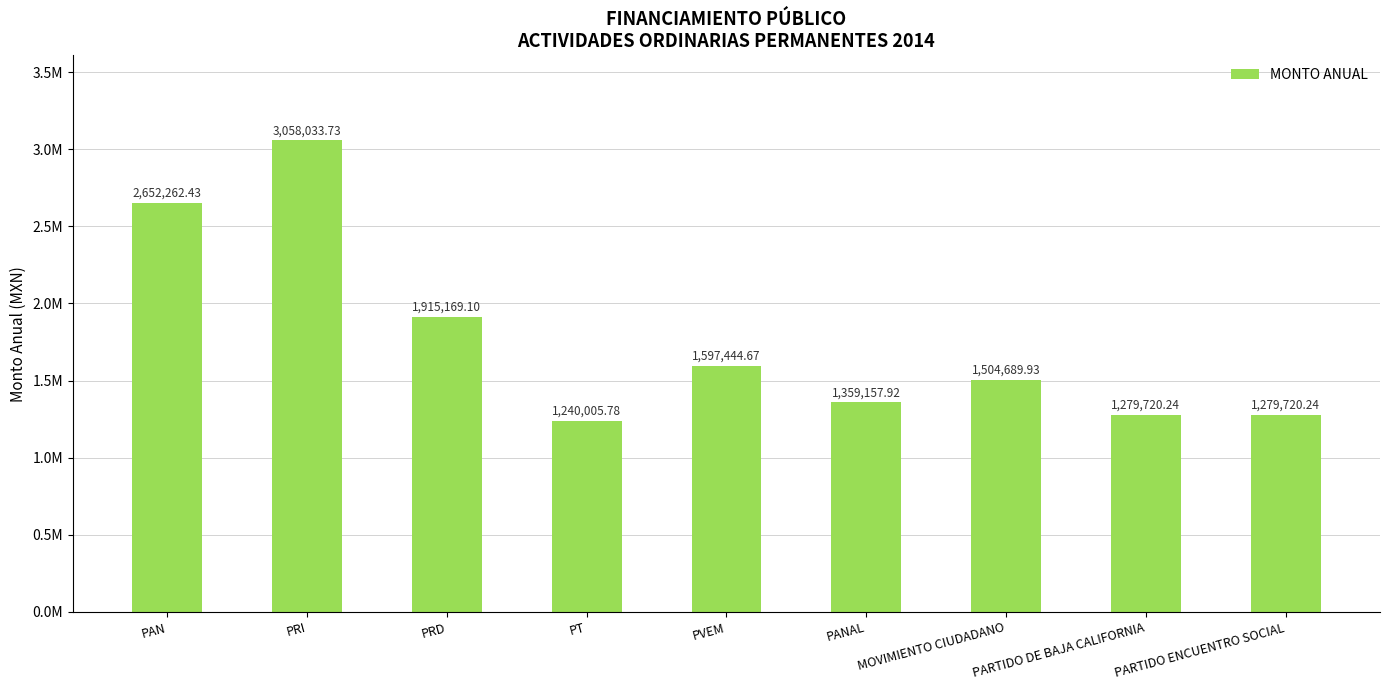

How many values are below 1504689?

4